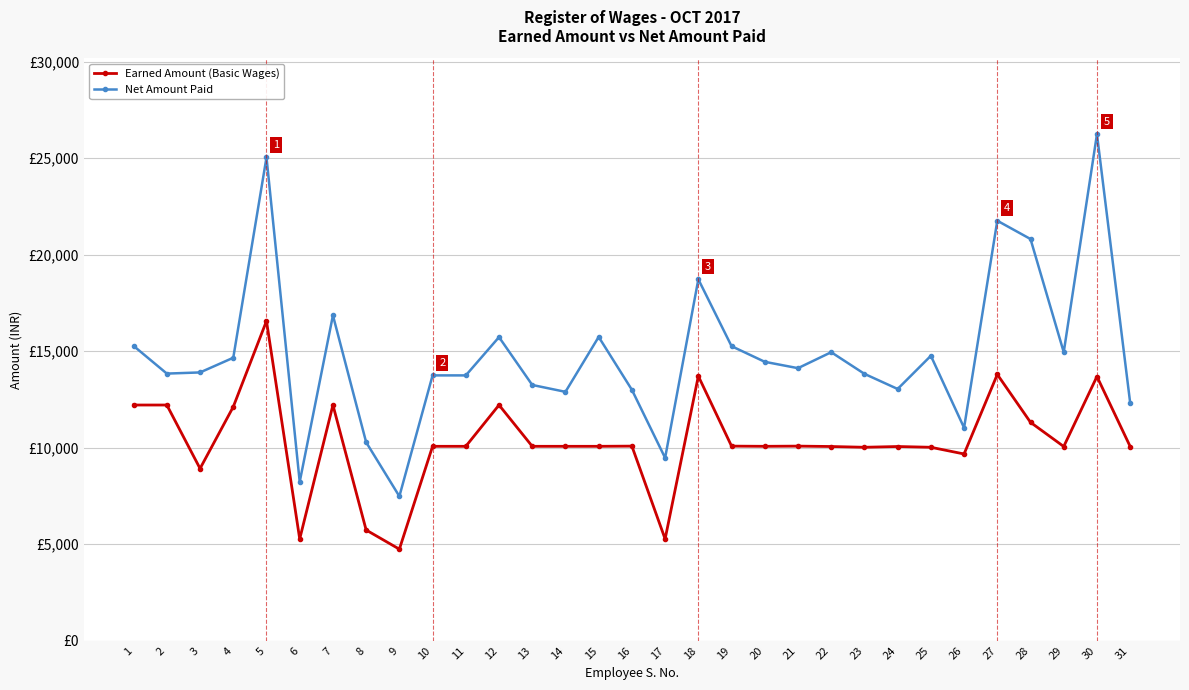

What are all the series names shown in the legend?

Earned Amount (Basic Wages), Net Amount Paid